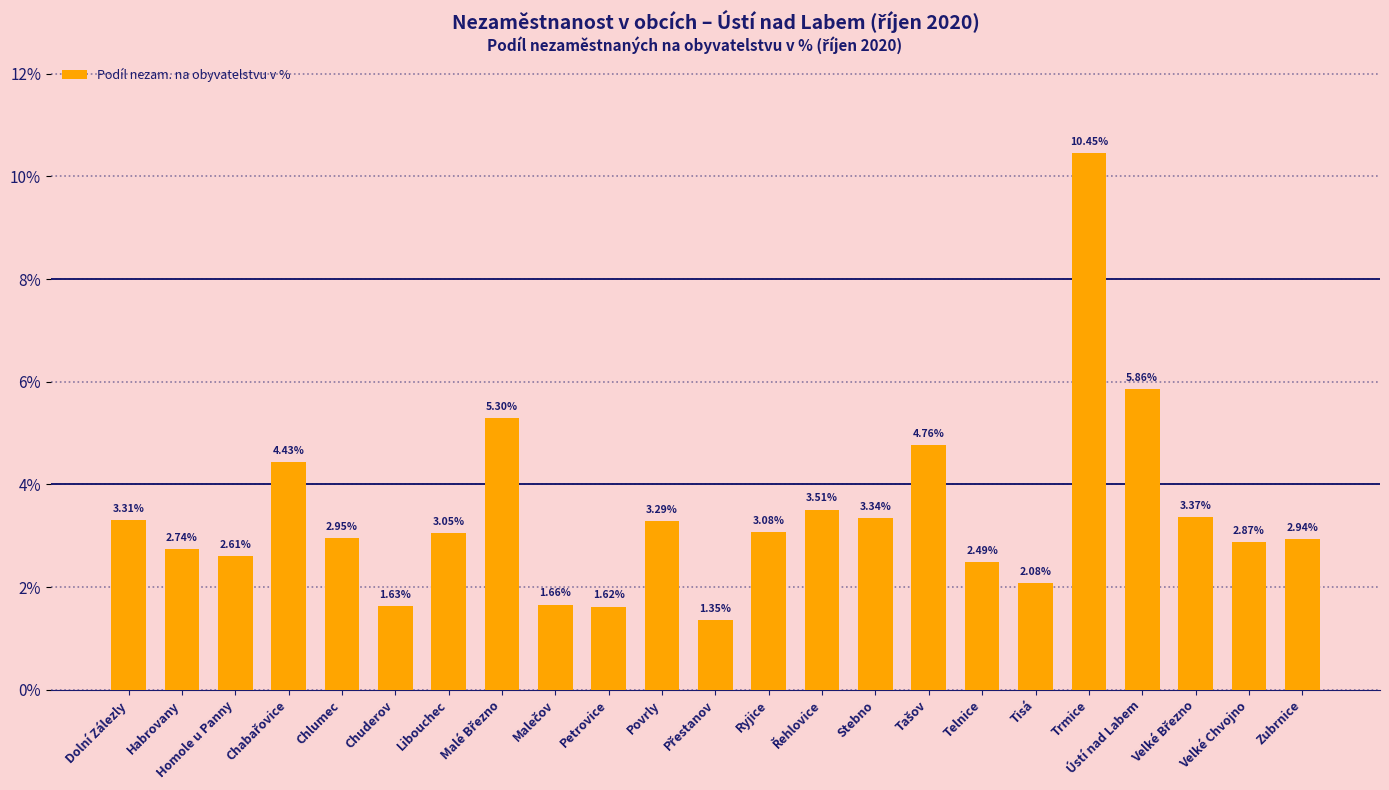

What is the difference between the maximum and minimum values?

9.1